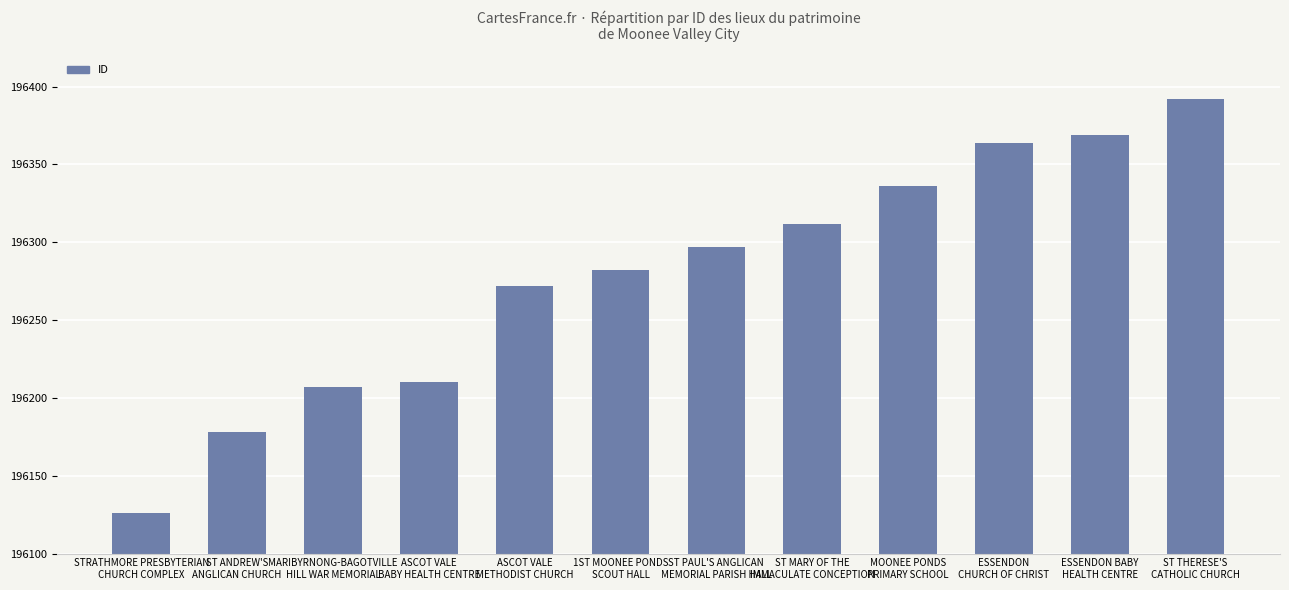

What is the difference between the second highest and minimum values?

243